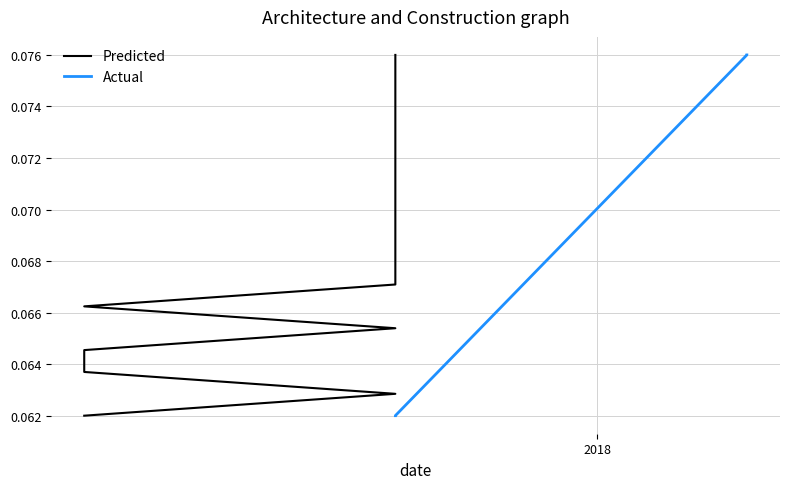

Is it true that Predicted equals 0.1 at 14?

False